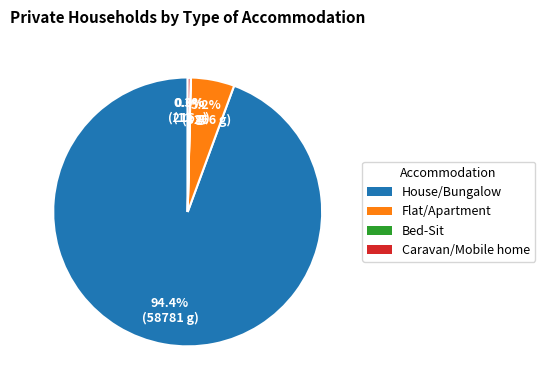

How much of the chart is everything except Caravan/Mobile home?

99.7%